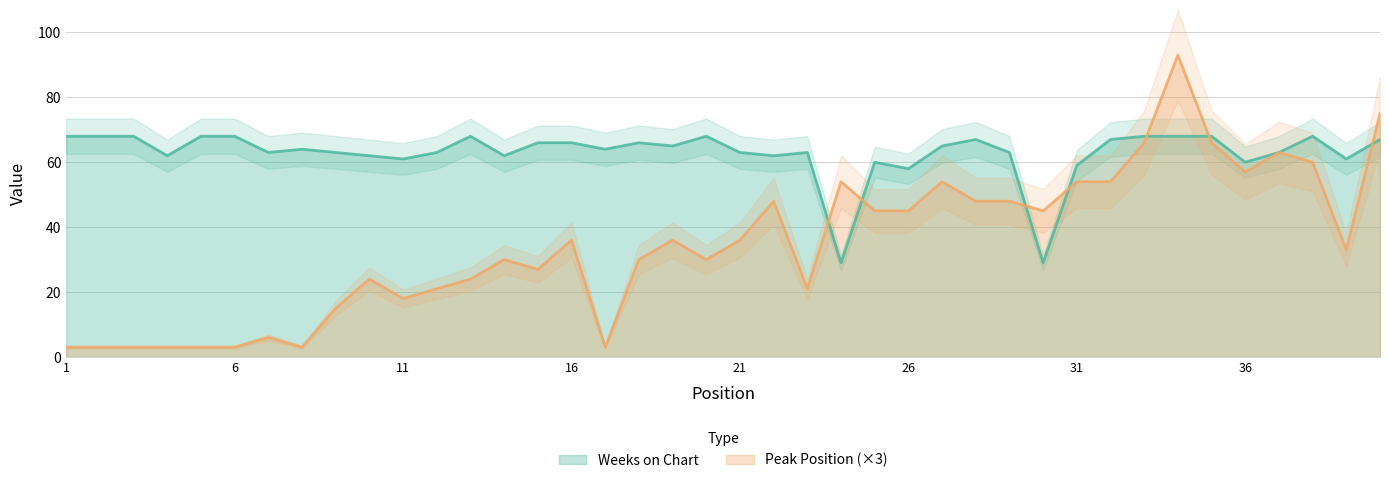

Rank the series at 5 from highest to lowest value.

Weeks on Chart, Peak Position